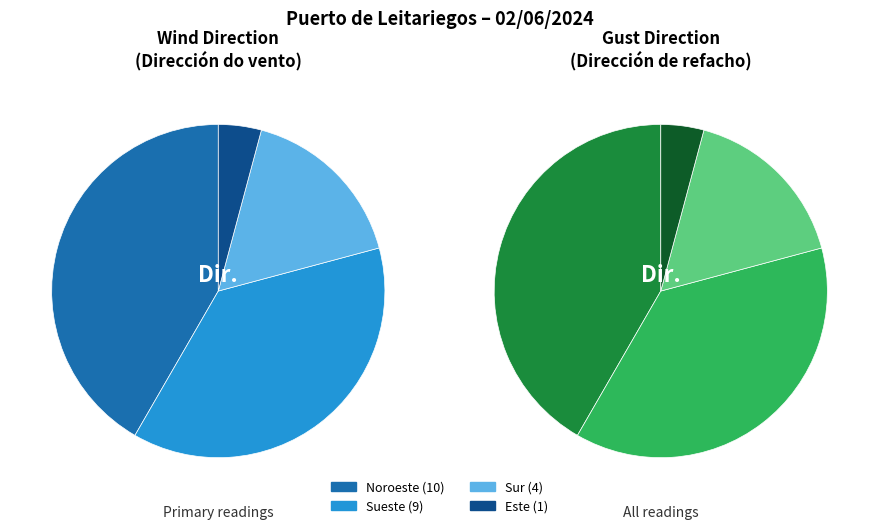

To the nearest percent, what percentage of the pie is Sueste?

38%